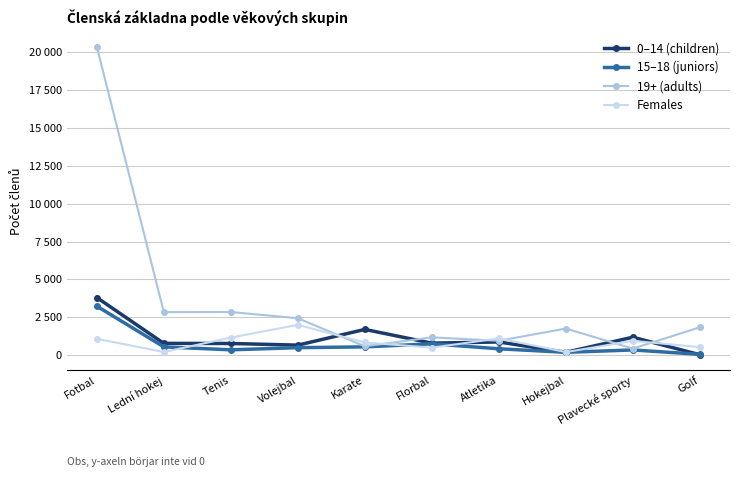

Is this an area chart (filled region under the line)?

No